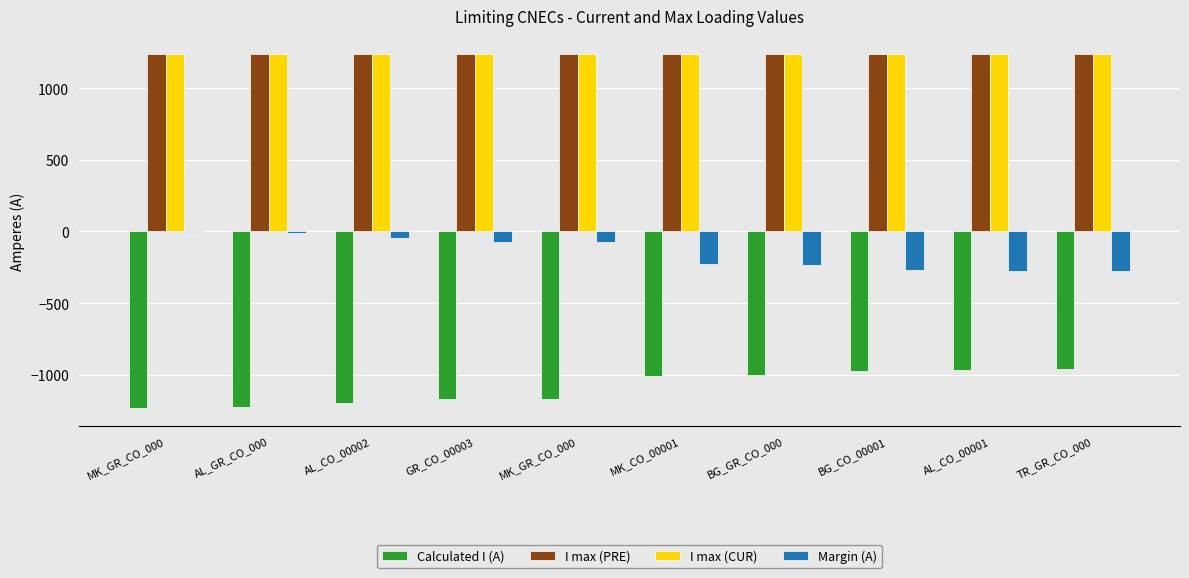

What is the value of the Calculated I (A) bar at the 4th from the left?

-1166